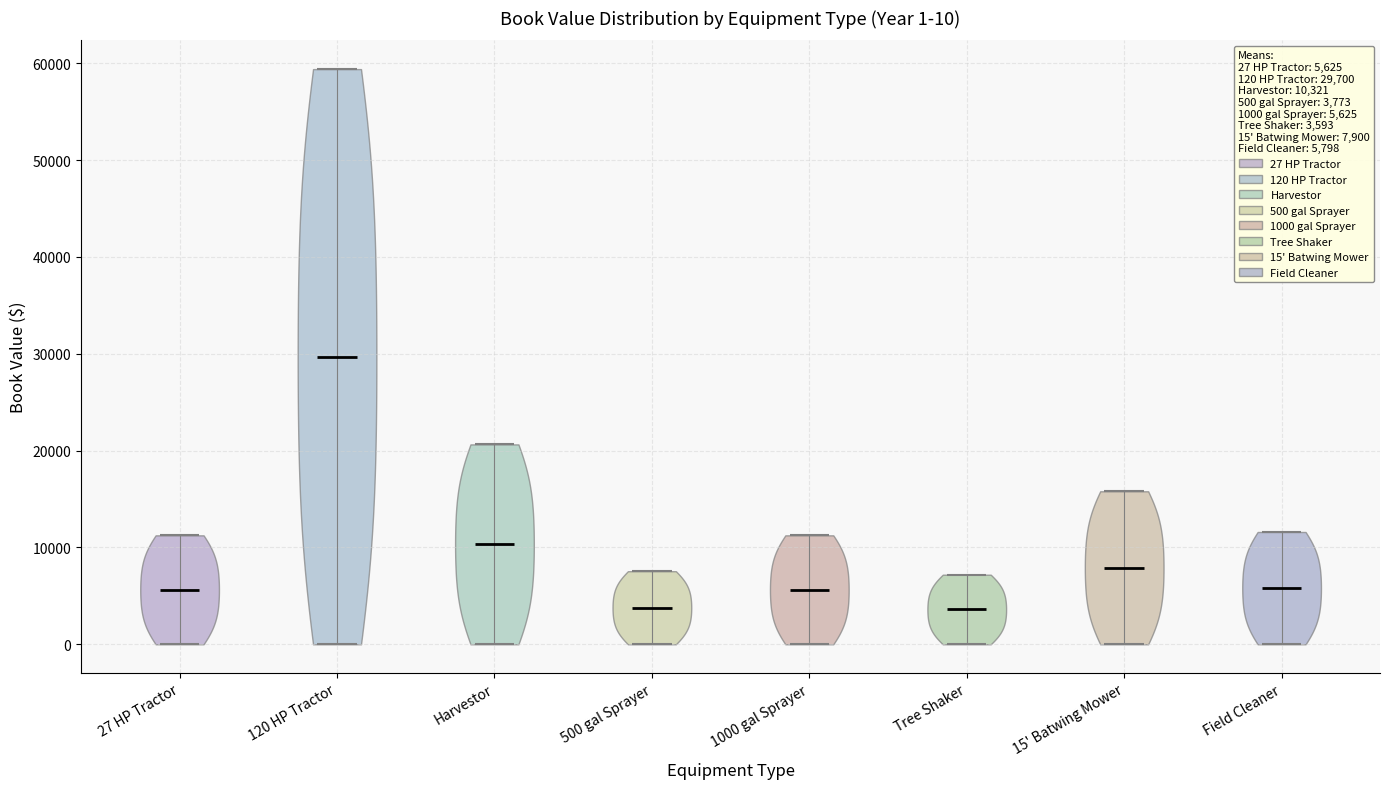

Which violin has the highest median line?

120 HP Tractor